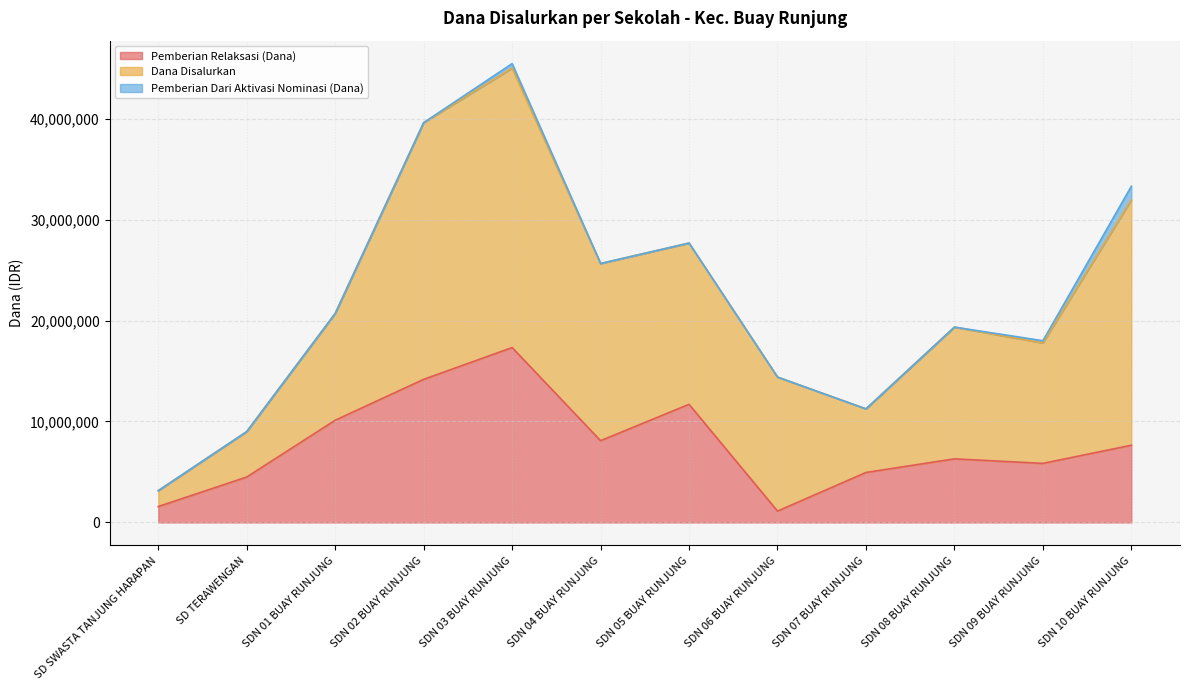

At which label is Dana Disalurkan closest to 14625000?

SDN 05 BUAY RUNJUNG